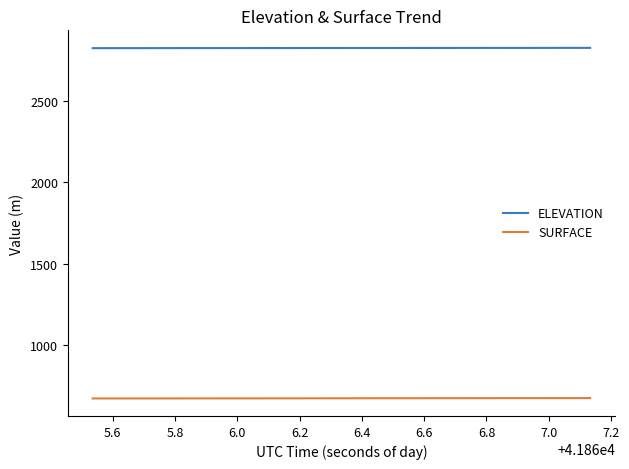

True or false: SURFACE and ELEVATION intersect in this chart.

False